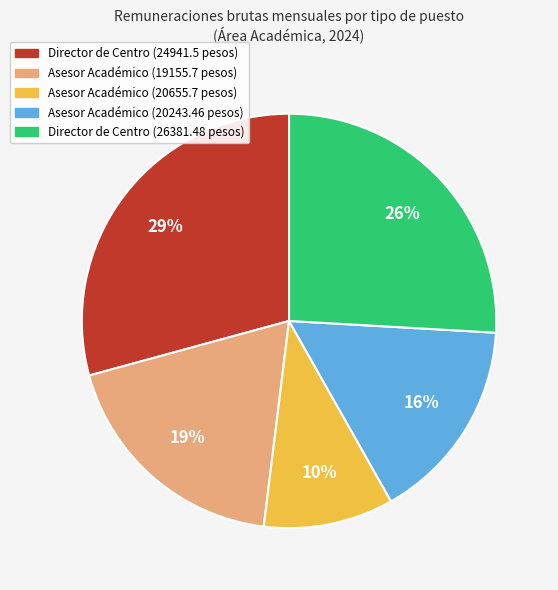

Is there any slice that represents more than half of the pie?

No